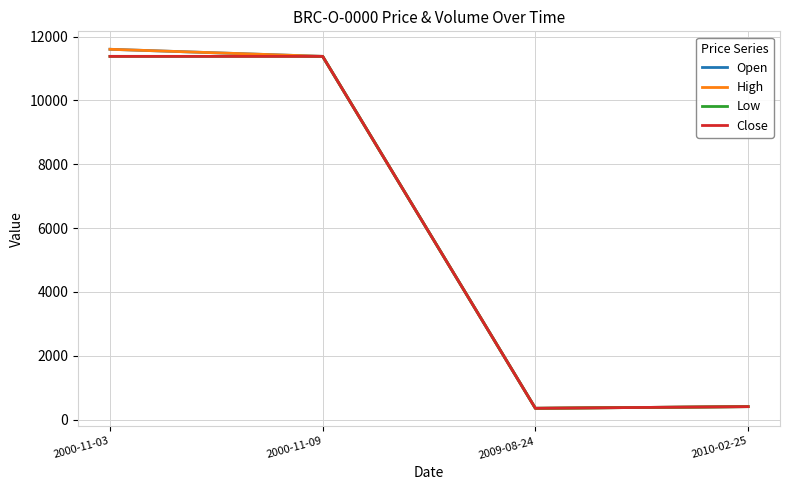

Is this an area chart (filled region under the line)?

No